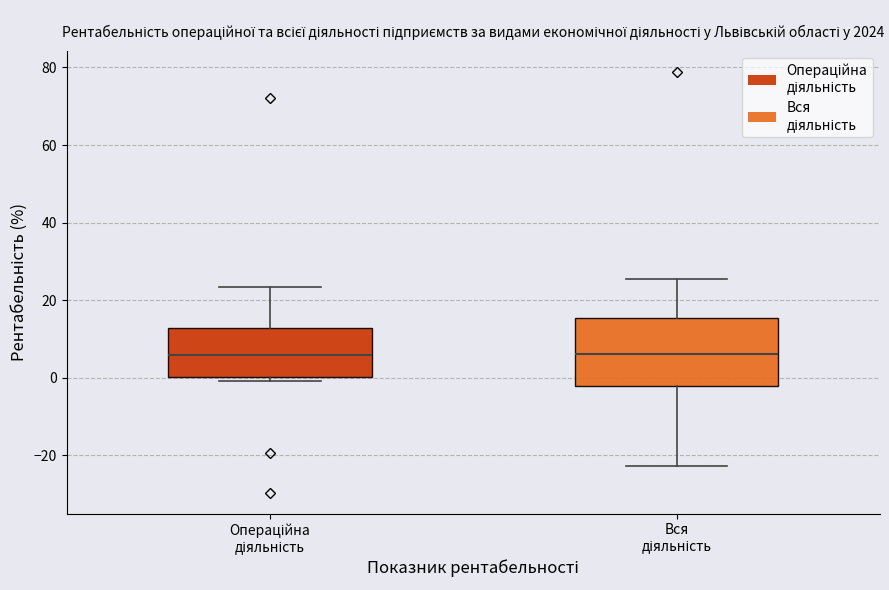

Comparing the boxes themselves (not the whiskers), which one is the tallest?

Вся діяльність